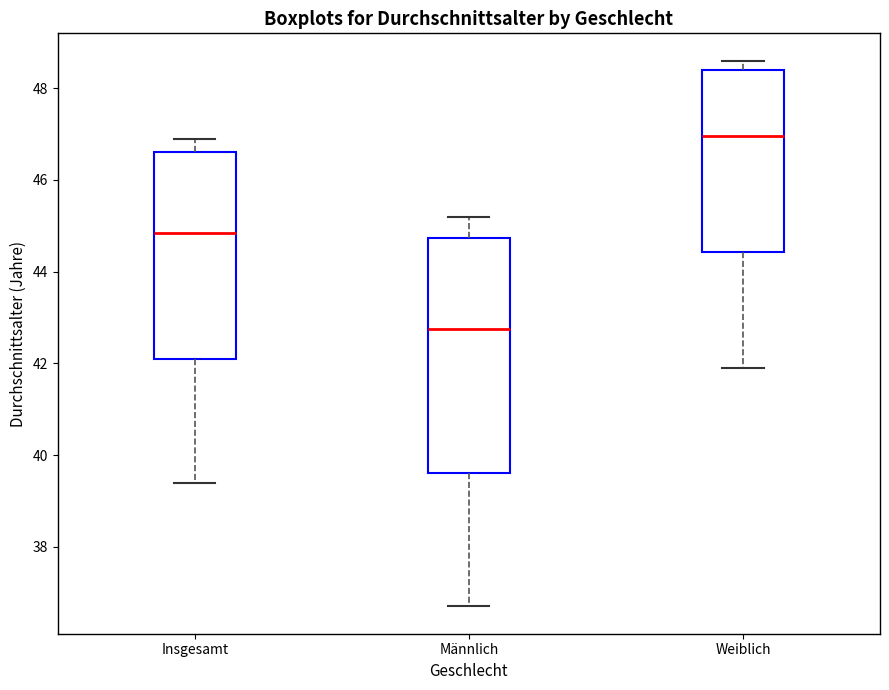

Which box is the tallest, from its lower edge to its upper edge?

Männlich